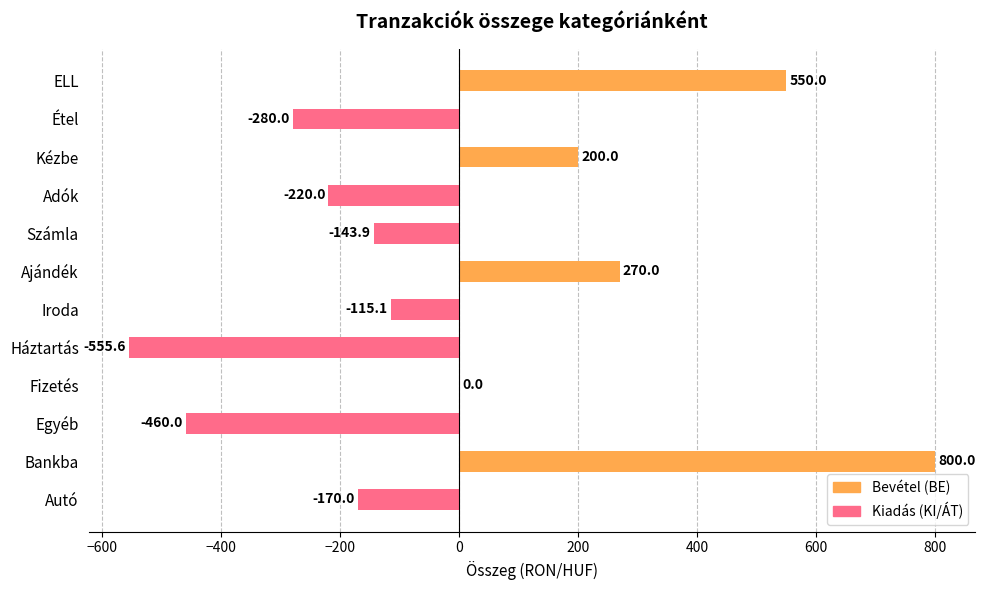

The value at Iroda is -115.1. True or false?

True